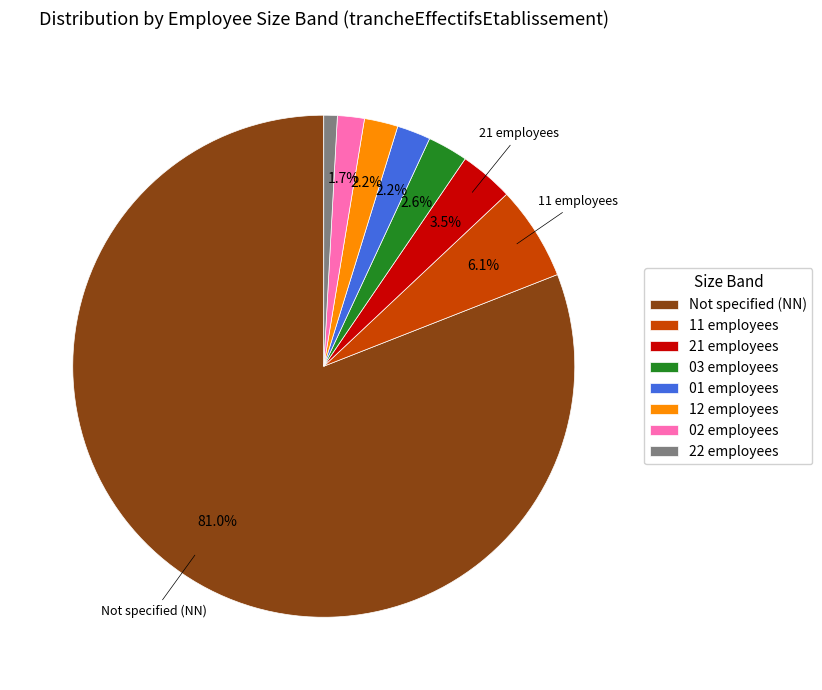

Which slice is the largest?

Not specified (NN)